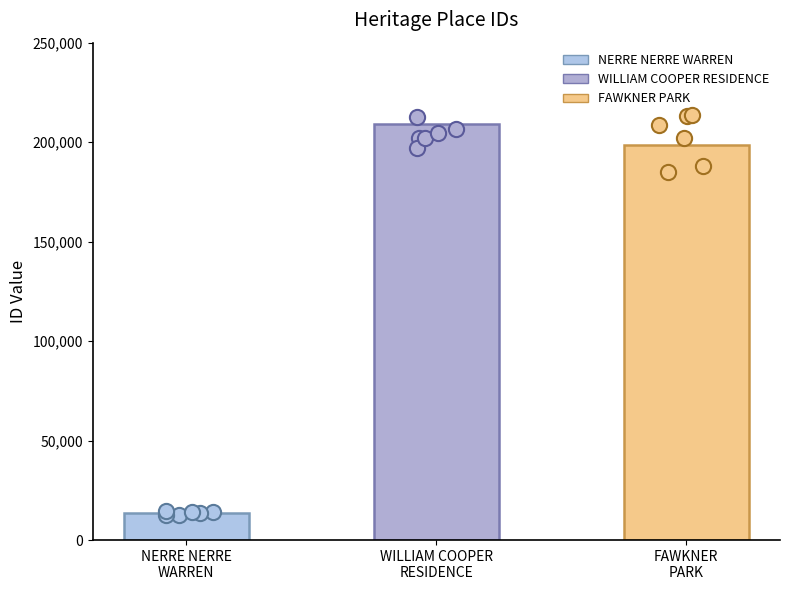

Which has a higher value, NERRE NERRE
WARREN or WILLIAM COOPER
RESIDENCE?

WILLIAM COOPER
RESIDENCE